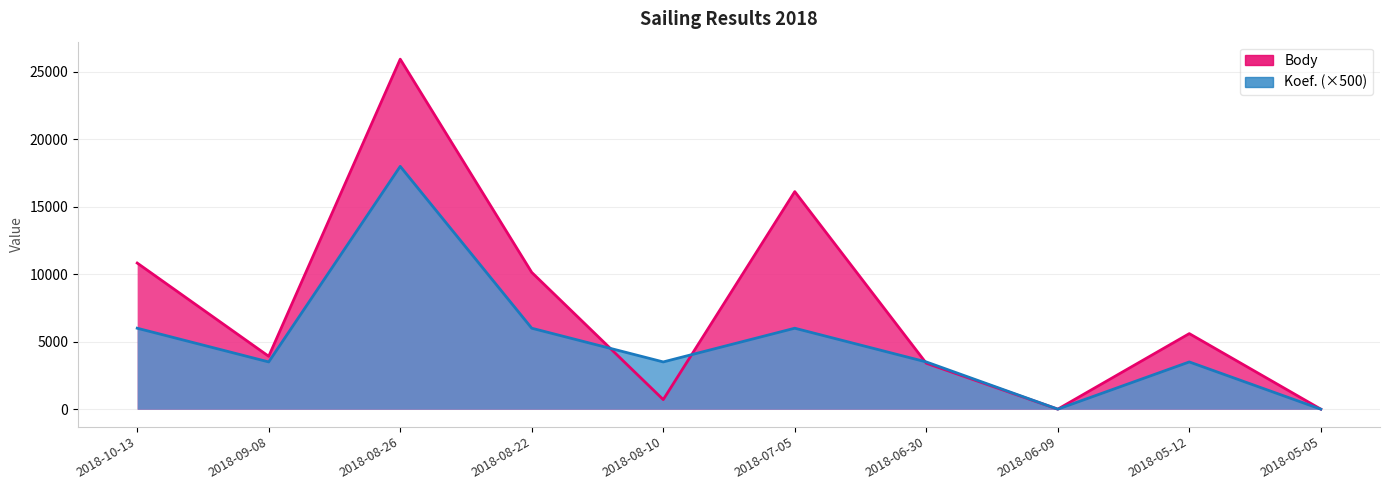

At which label does Body reach its minimum?

2018-06-09